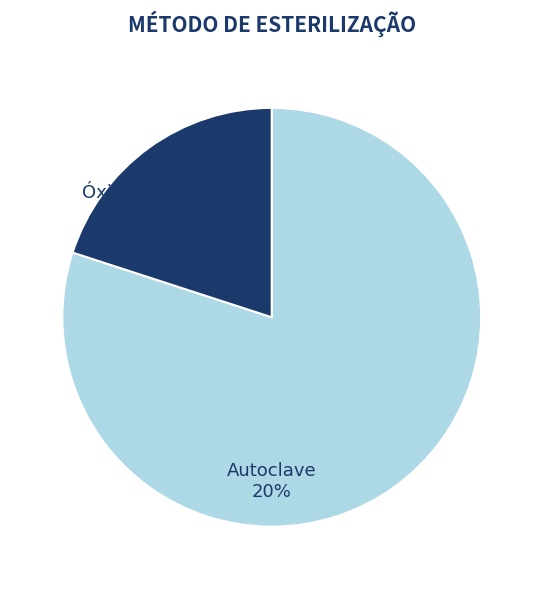

Count the number of slices in the pie.

2